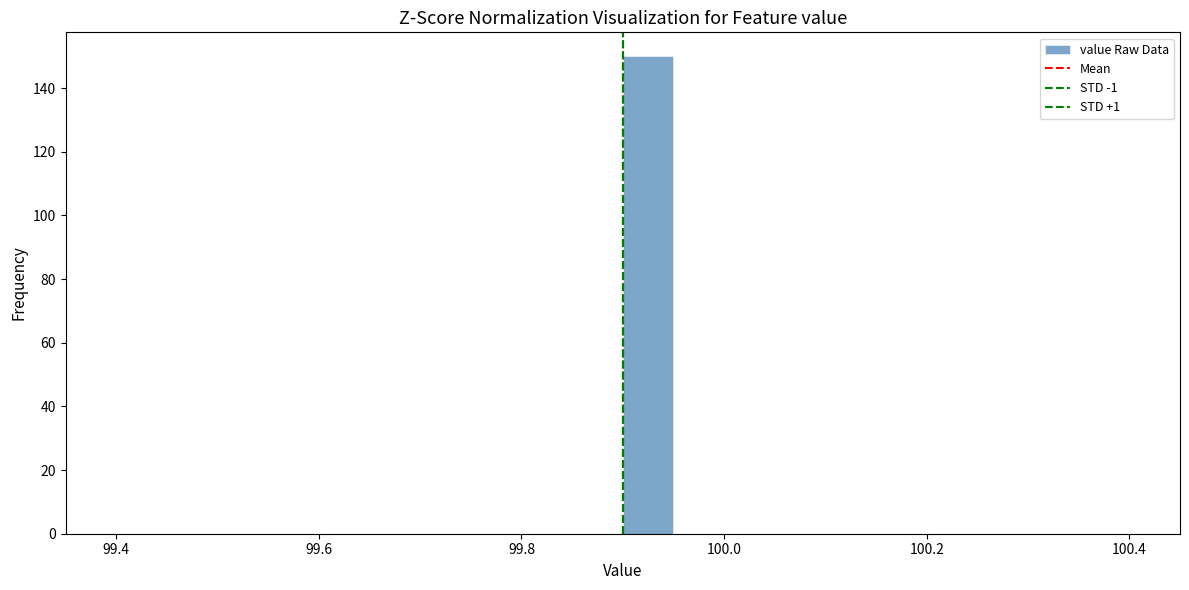

Around what value on the x-axis is the tallest bar? Give the approximate position of its centre, as read against the axis.

99.92